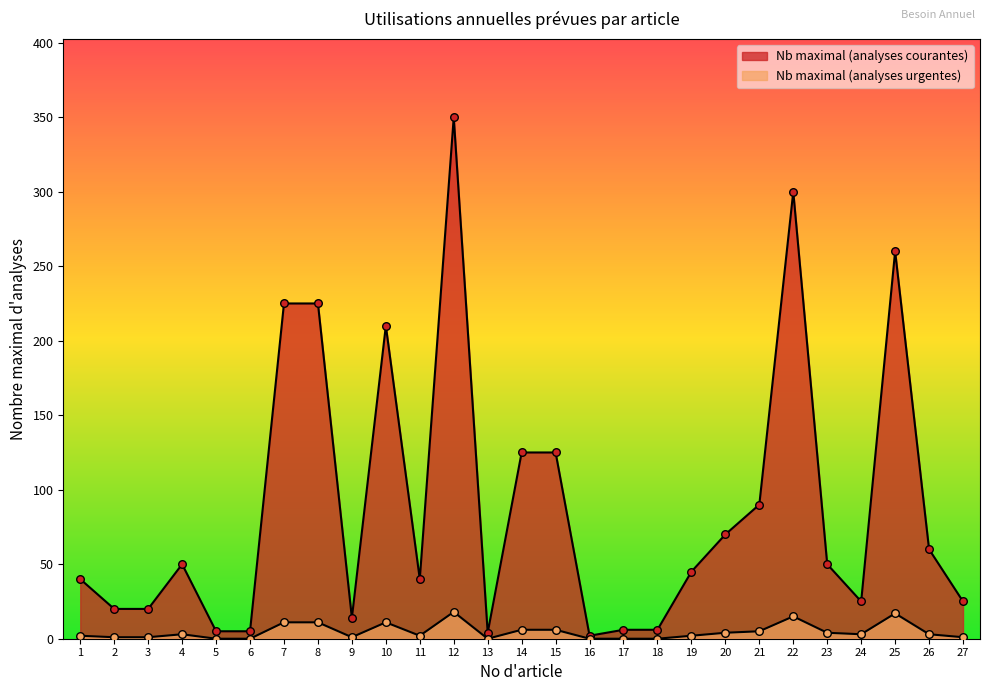

Which series reaches the maximum Y coordinate?

Nb maximal (analyses courantes)